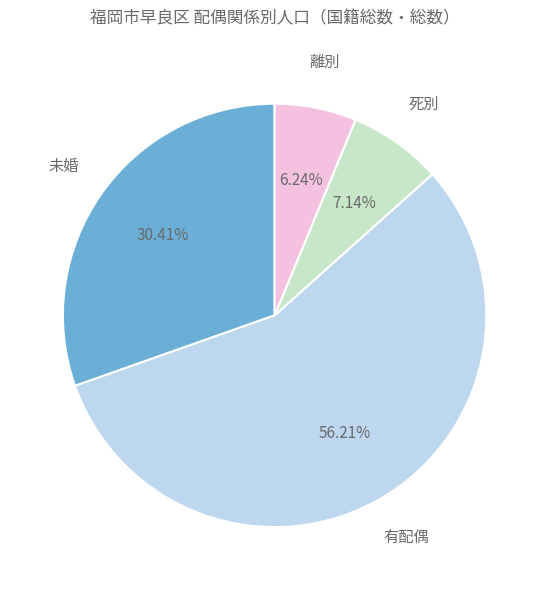

Is there any slice that represents more than half of the pie?

Yes